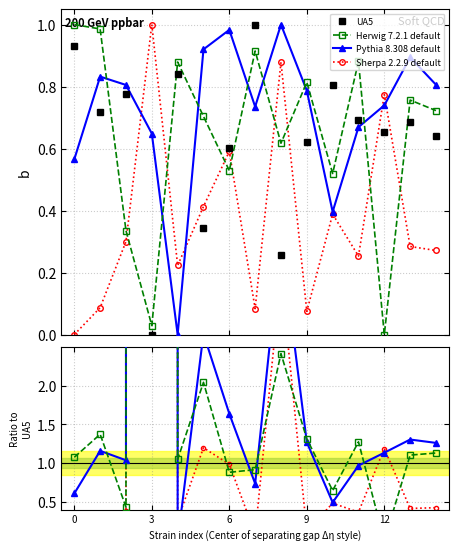

What is the approximate value of Sherpa 2.2.9 default at 6?

1.0